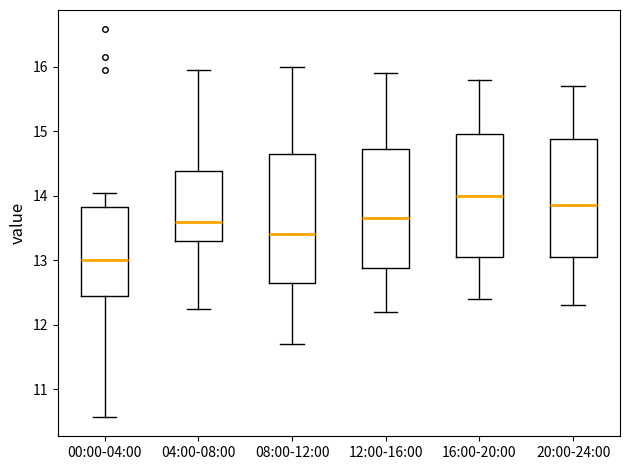

Reading left to right, transcribe this box plot: for each box, give where its median line is, the range the box spans, and where its two whiskers end, as read against the y-axis. The values are not printed on the chart, so give them approximately, as read against the axis.

00:00-04:00: median 13.0, box 12.4 to 13.8, whiskers 10.6 to 14.1
04:00-08:00: median 13.6, box 13.3 to 14.4, whiskers 12.3 to 16.0
08:00-12:00: median 13.4, box 12.7 to 14.7, whiskers 11.7 to 16.0
12:00-16:00: median 13.7, box 12.9 to 14.7, whiskers 12.2 to 15.9
16:00-20:00: median 14.0, box 13.1 to 15.0, whiskers 12.4 to 15.8
20:00-24:00: median 13.9, box 13.1 to 14.9, whiskers 12.3 to 15.7